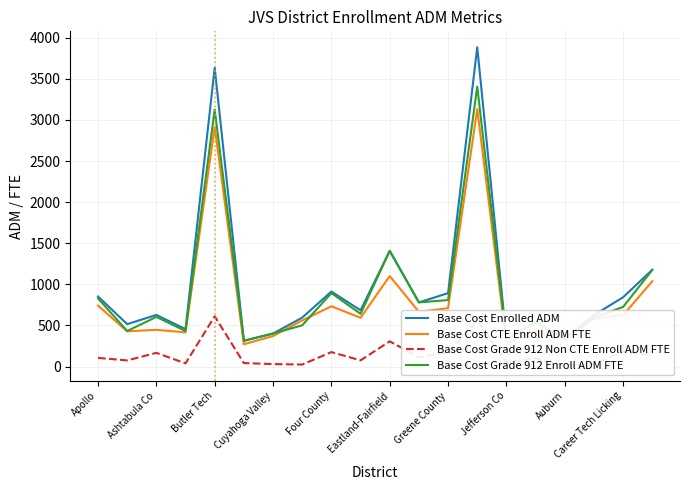

What is the highest value of the Base Cost Grade 912 Non CTE Enroll ADM FTE series?

611.0